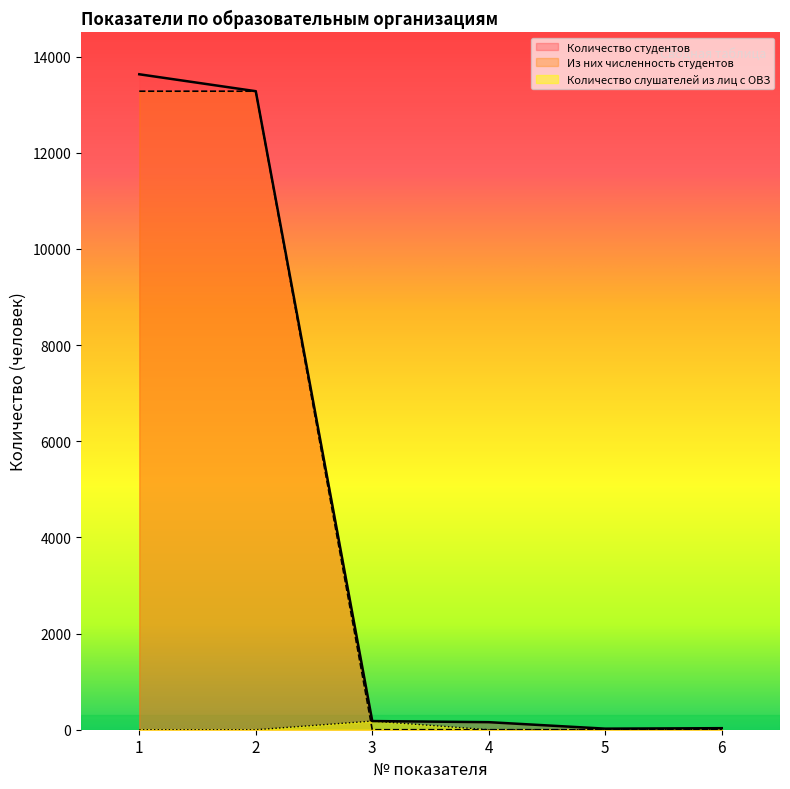

True or false: Из них численность студентов has more than 1 points higher than both neighbors.

False